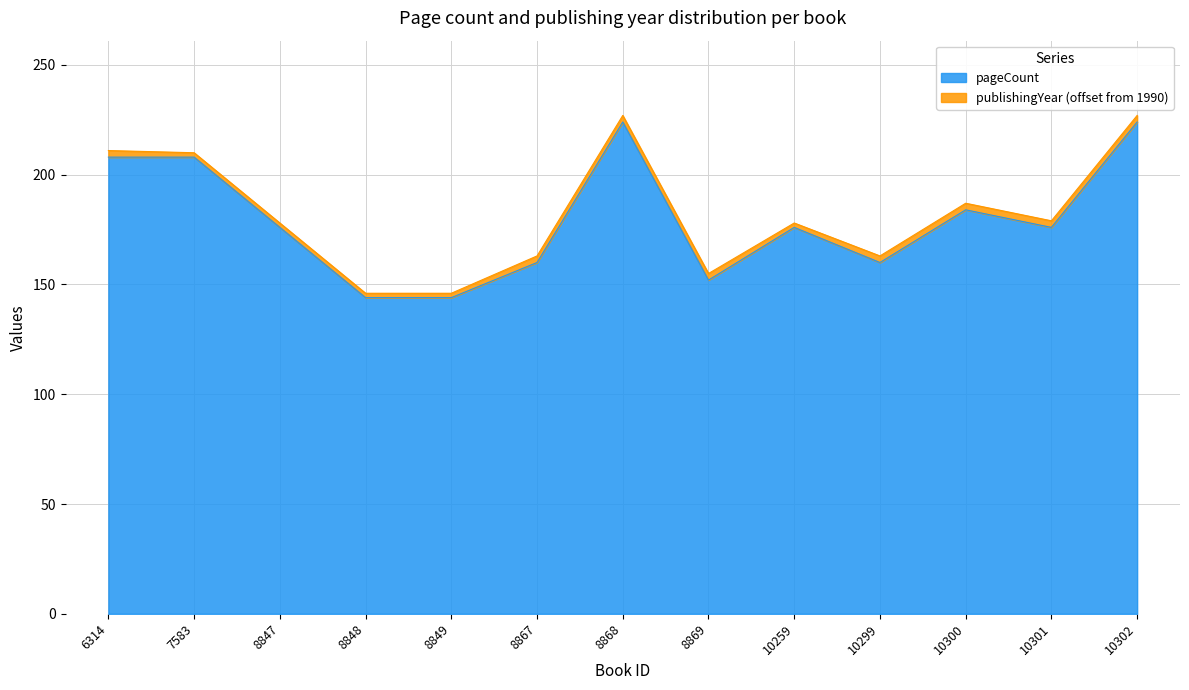

Is it true that the value at 10259 is 176?

True